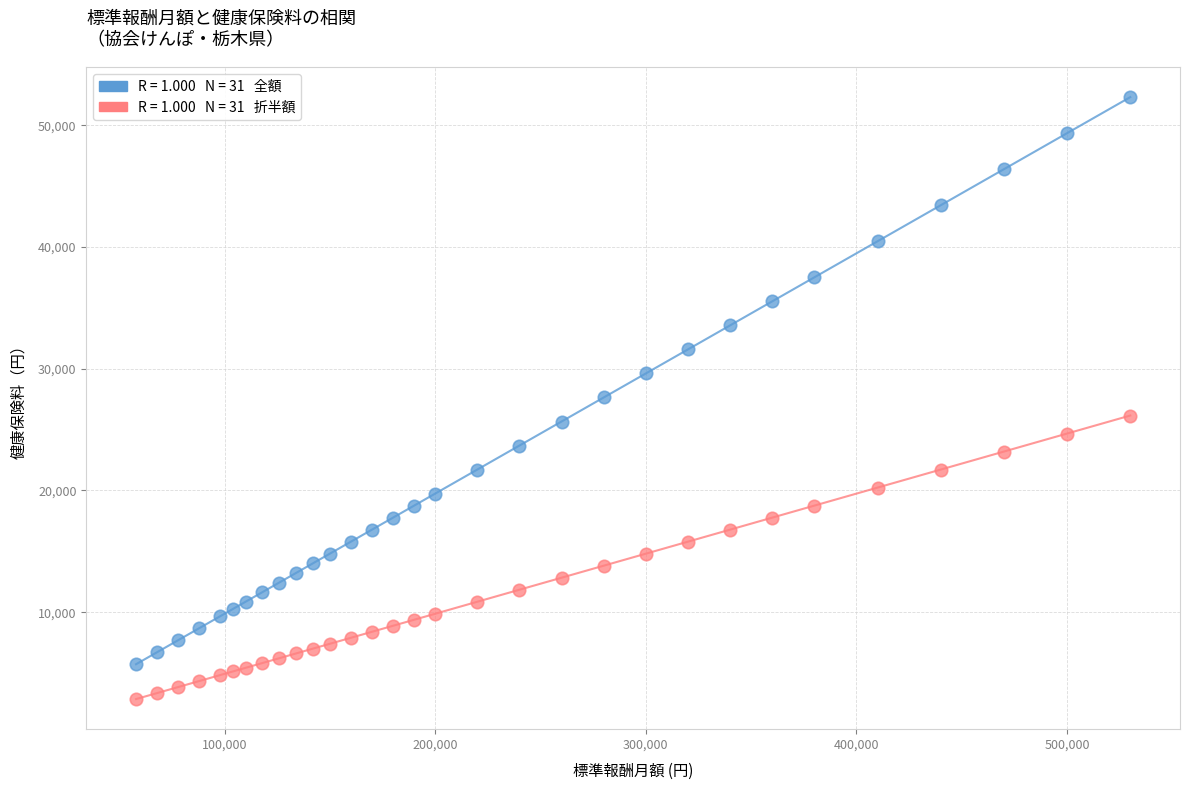

Across all data points, what is the range of X values (max minus min)?

472000.0